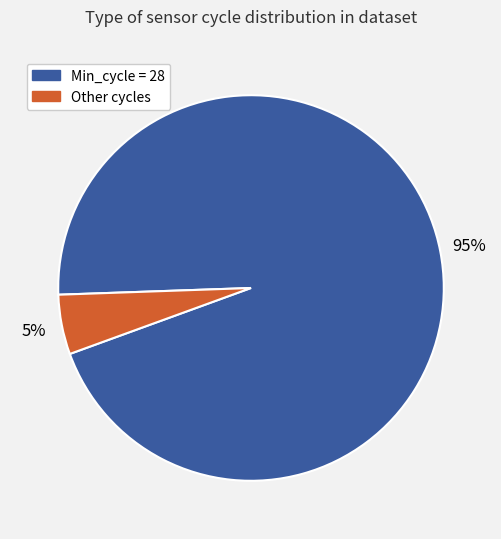

Is there any slice that represents more than half of the pie?

Yes